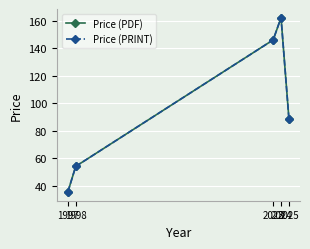

Is the value of Price (PRINT) at 2023 greater than the value of Price (PDF) at 2023?

No